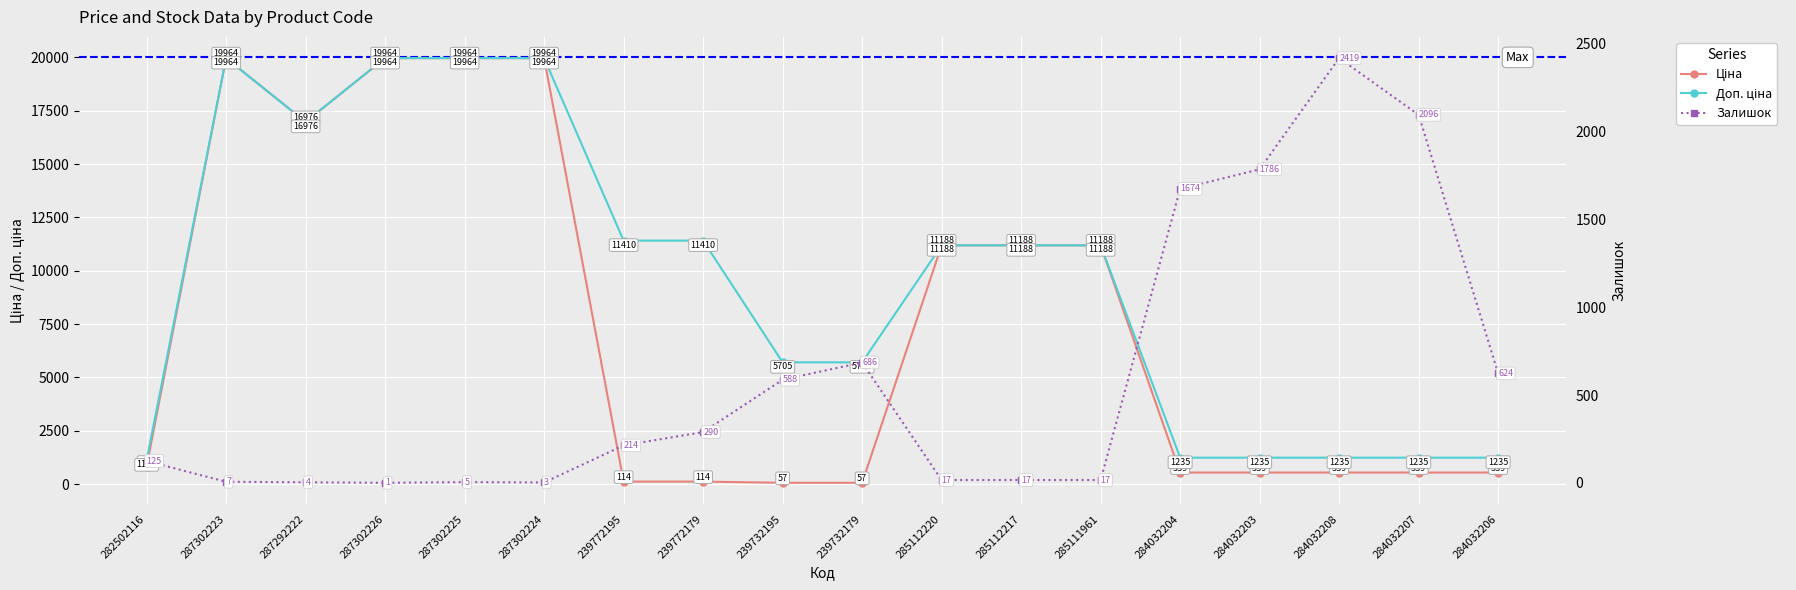

How many data points in Ціна are less than 818?

9